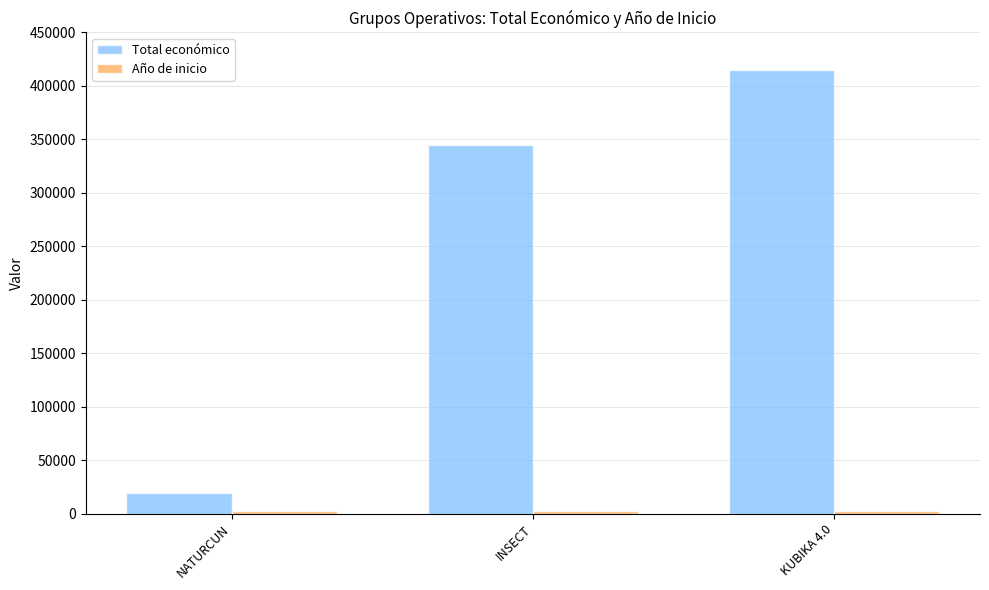

What is the minimum value shown in the chart?

2018